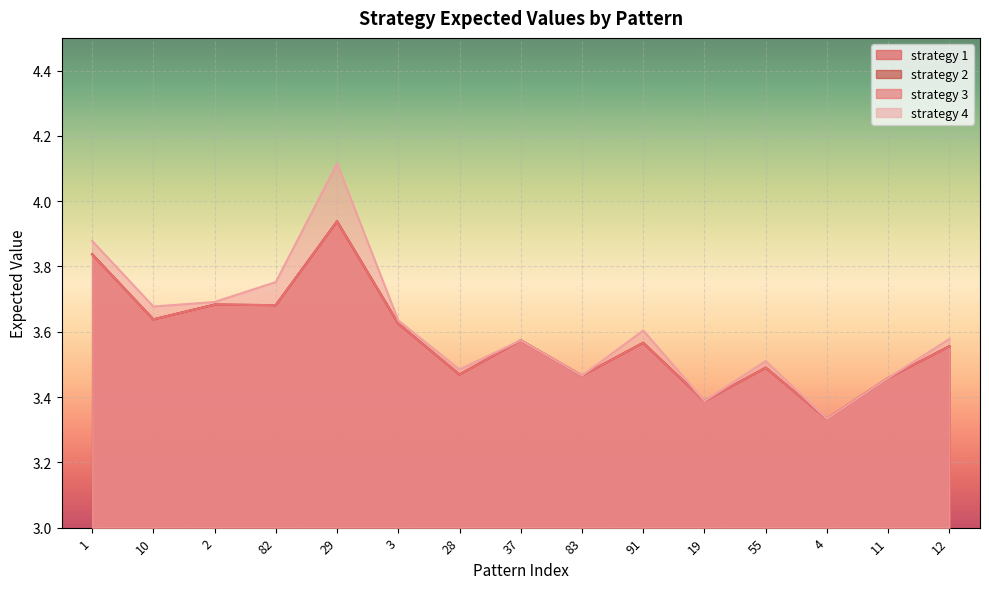

What is the label of the 2nd point from the right?

11